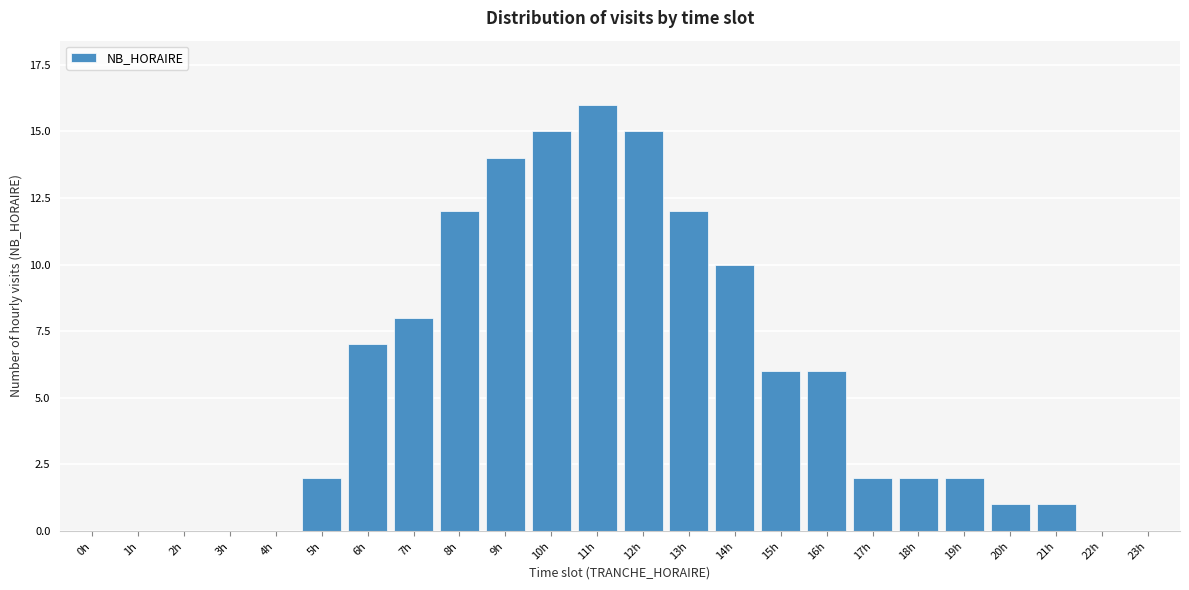

Reading left to right, list all the values displayed in this chart.

0h=0	1h=0	2h=0	3h=0	4h=0	5h=2	6h=7	7h=8	8h=12	9h=14	10h=15	11h=16	12h=15	13h=12	14h=10	15h=6	16h=6	17h=2	18h=2	19h=2	20h=1	21h=1	22h=0	23h=0